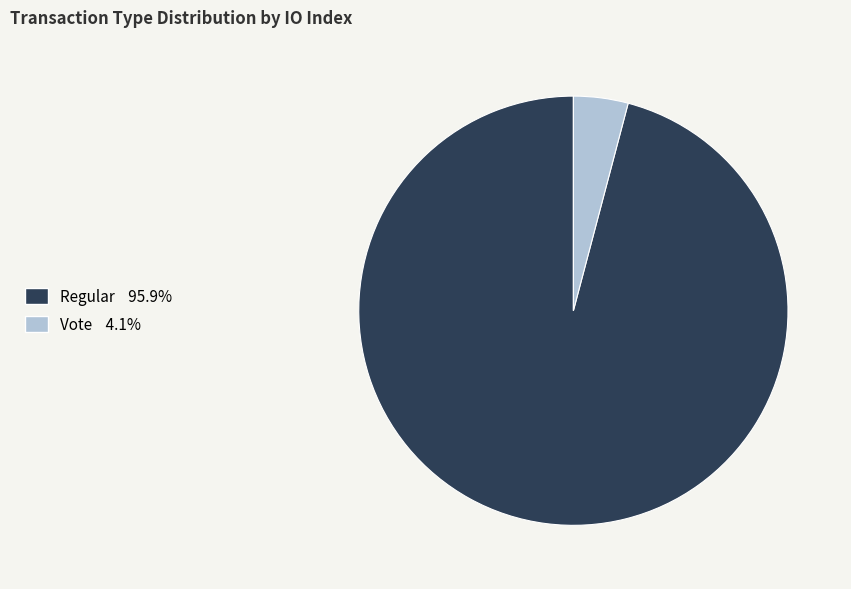

Does any single category account for the majority?

Yes